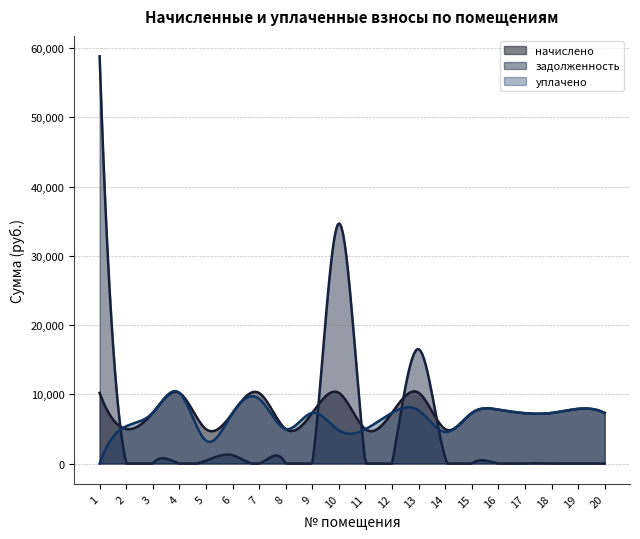

What is the value of the начислено point at the 17th from the left?

7269.8